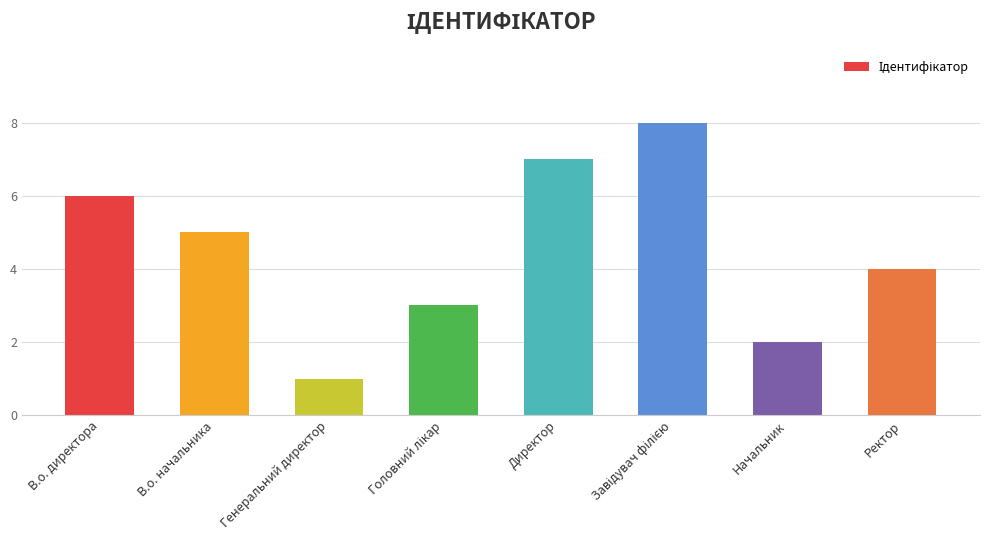

At which label does the data first exceed 5?

В.о. директора